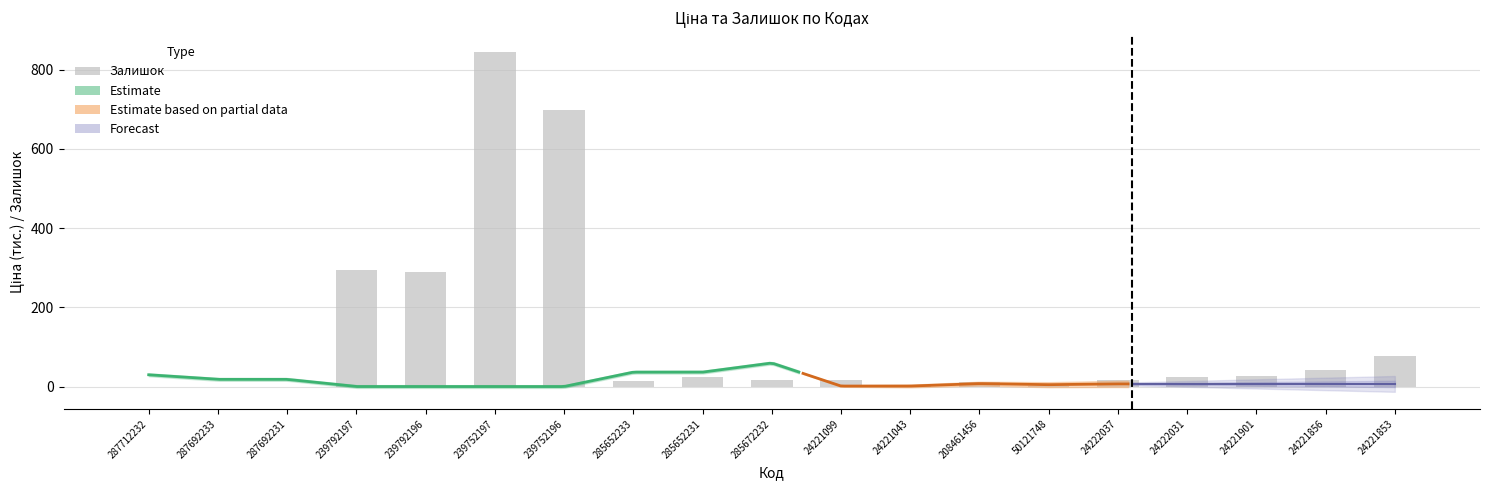

Does the chart contain any negative values?

No